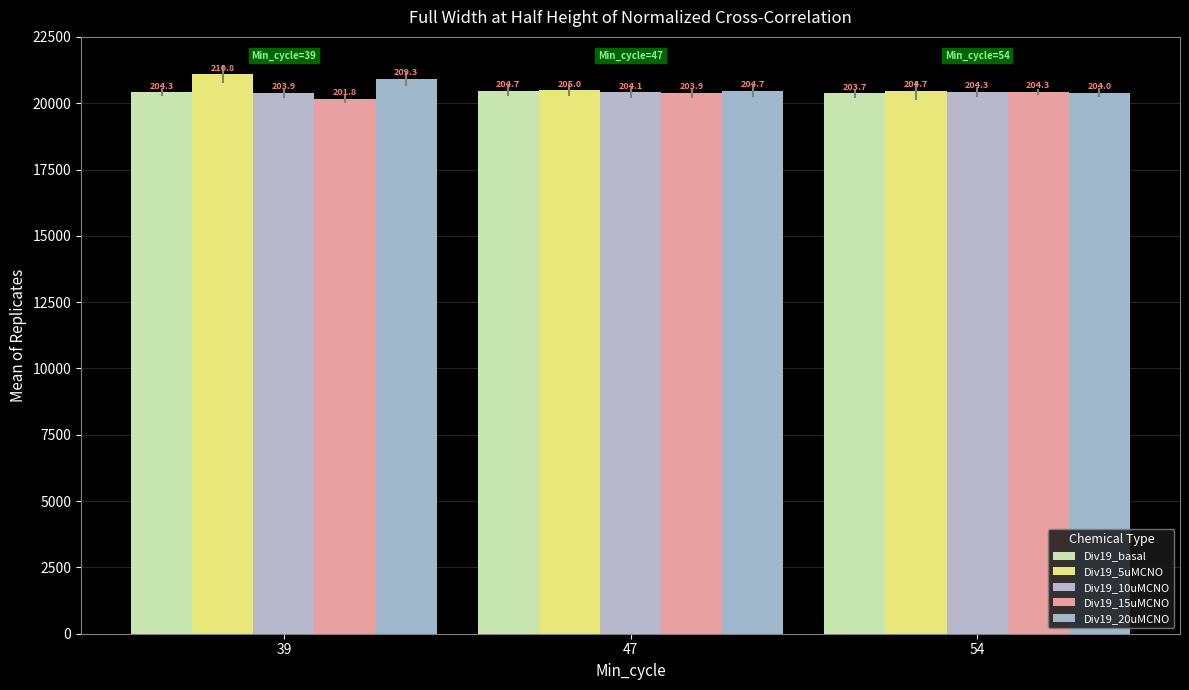

Read the Div19_15uMCNO value at 54, to the nearest 10.

20430